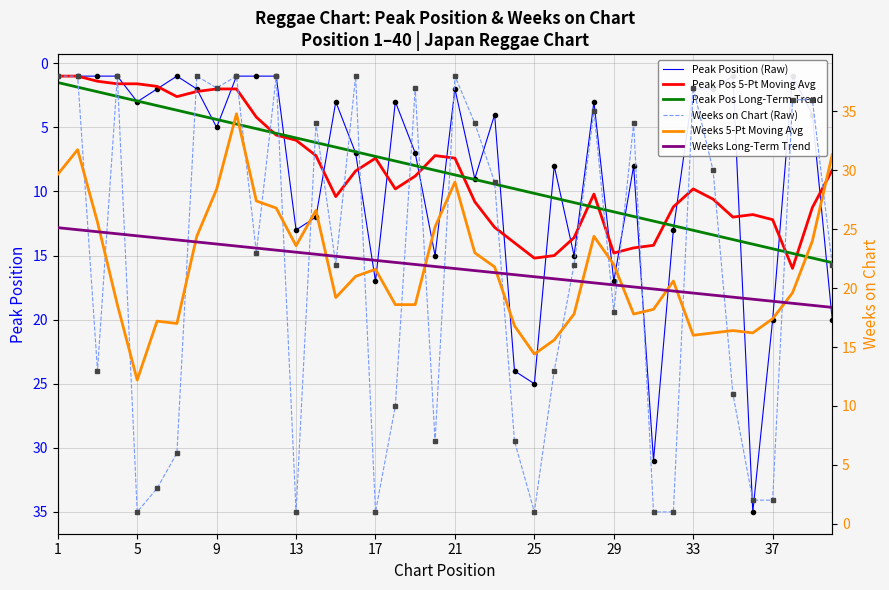

What is the difference between the highest and lowest values at 21?

22.5